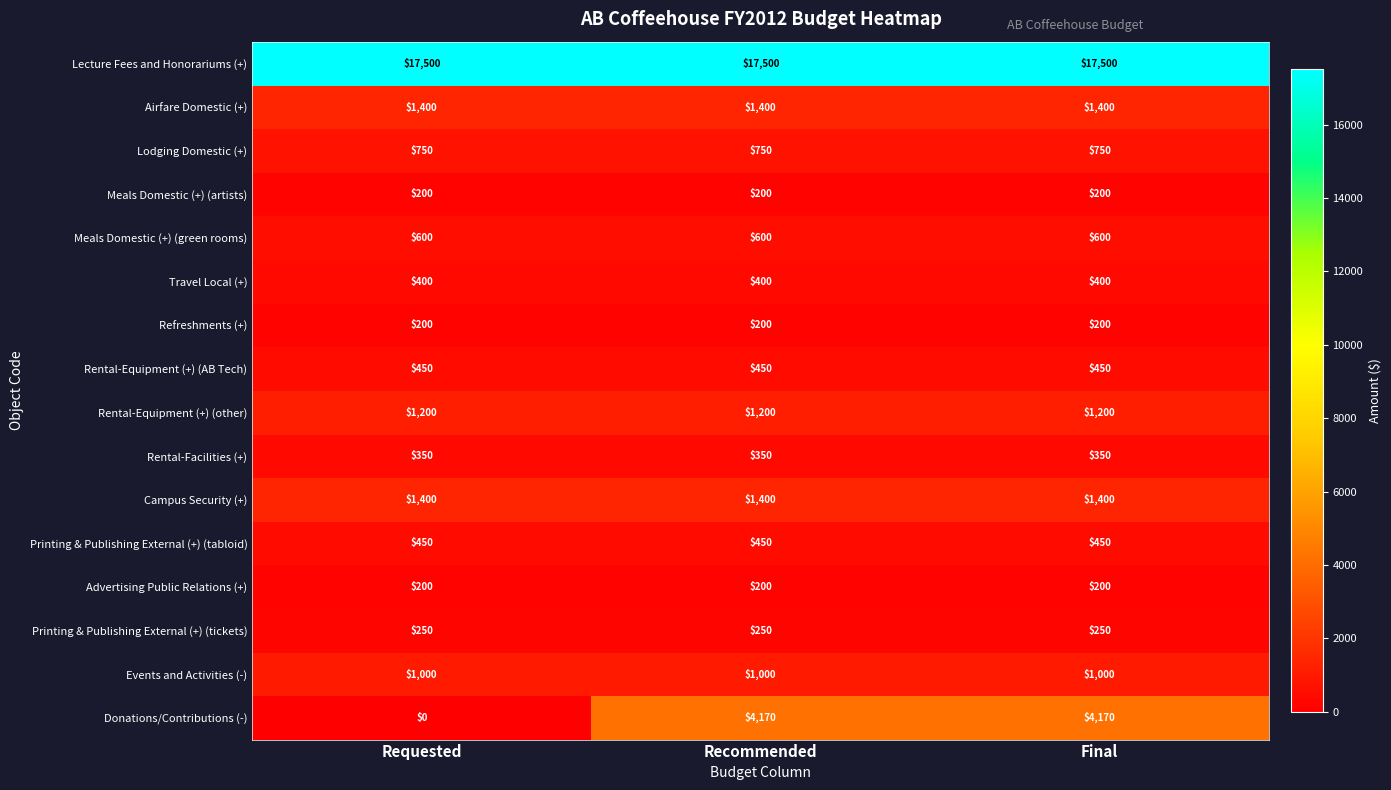

Which series has the widest spread of values?

Donations/Contributions (-)